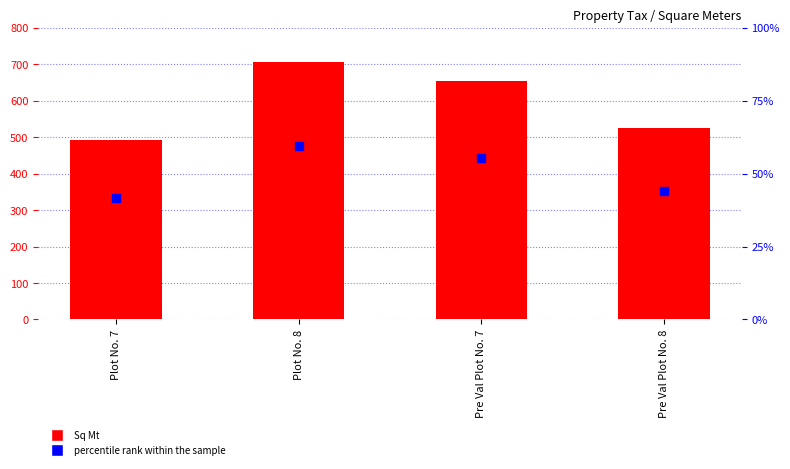

Which series reaches the maximum Y coordinate?

Sq Mt